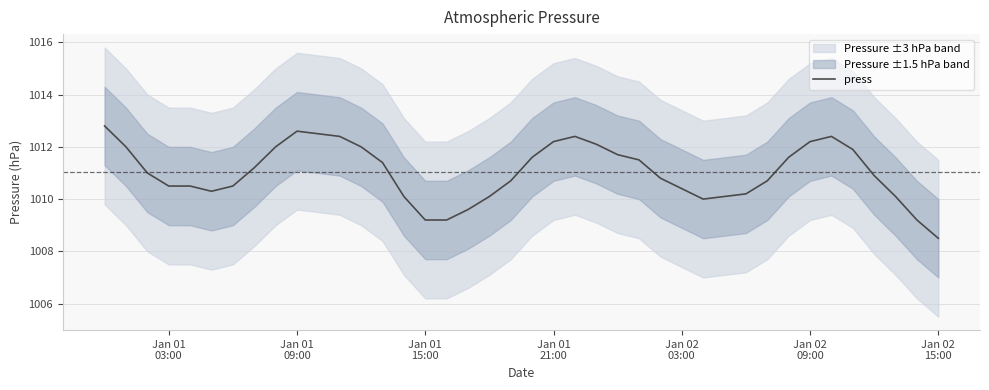

How many values are below 1011?

20